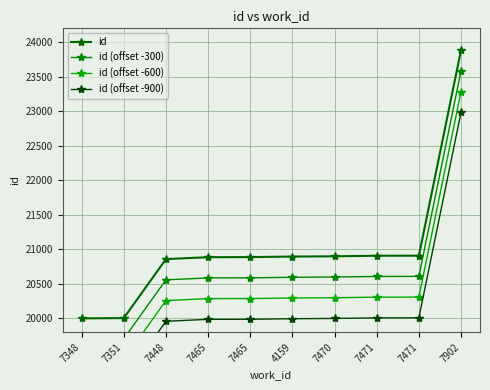

Which series has the largest range (max minus min)?

id